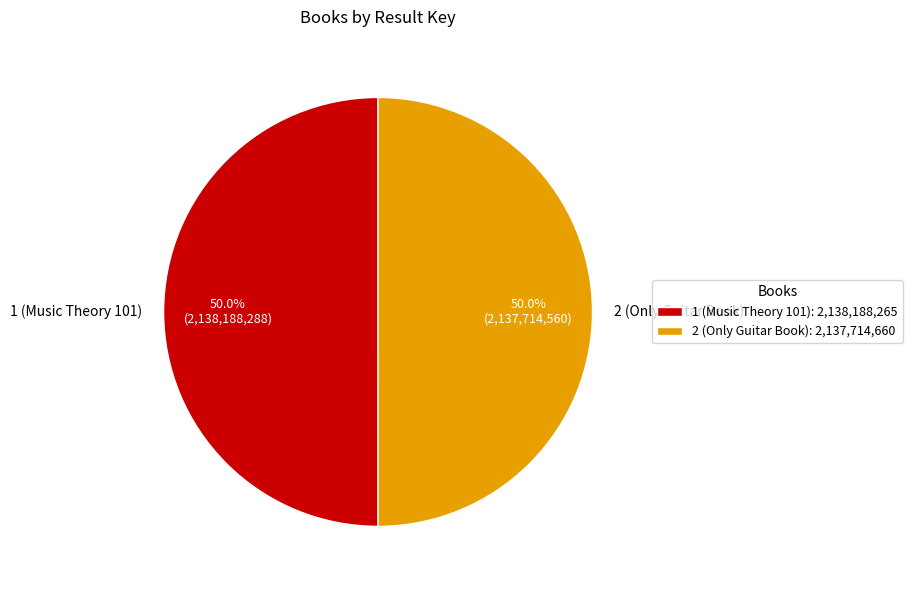

How many slices are in this pie chart?

2